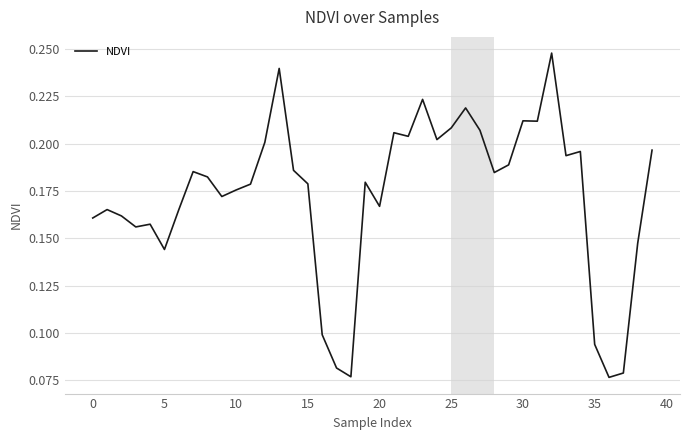

Does the chart display data point markers on the line(s)?

No